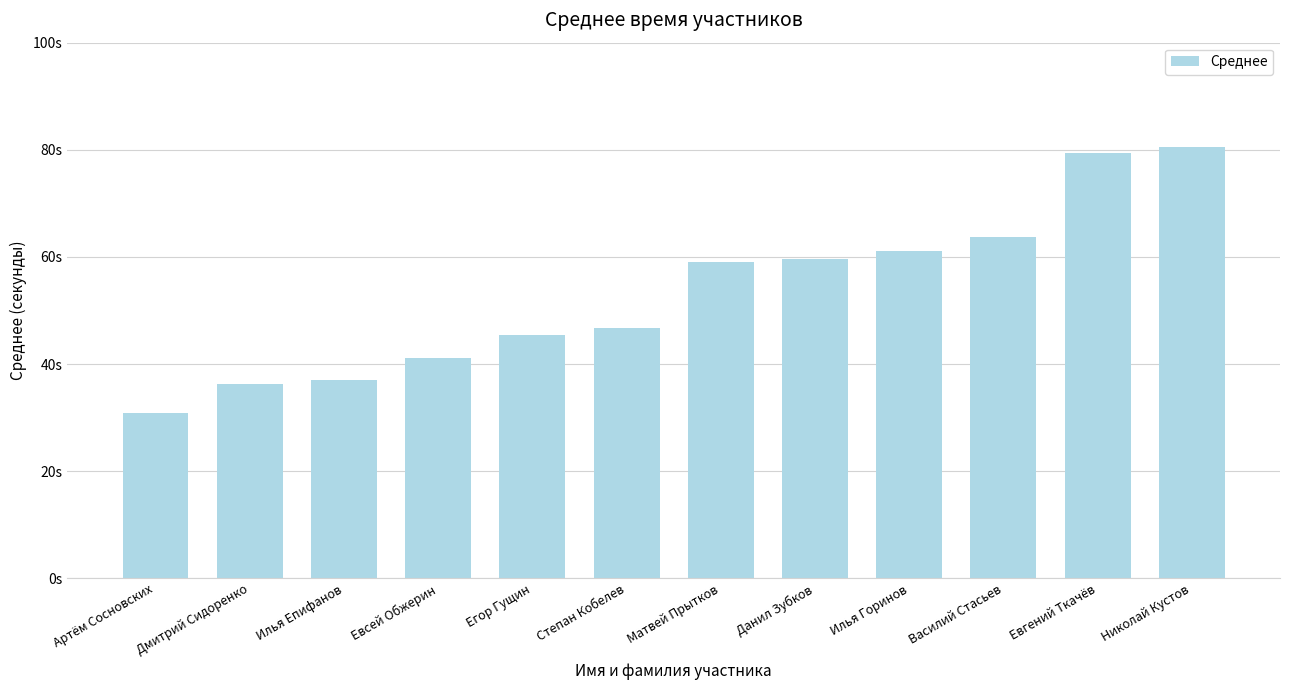

Does the chart contain any negative values?

No